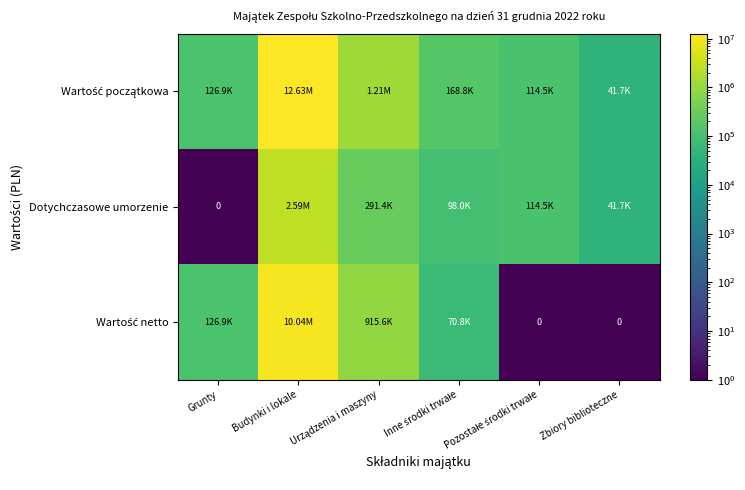

What is the difference between the highest and lowest values at Pozostałe środki trwałe?

114461.7